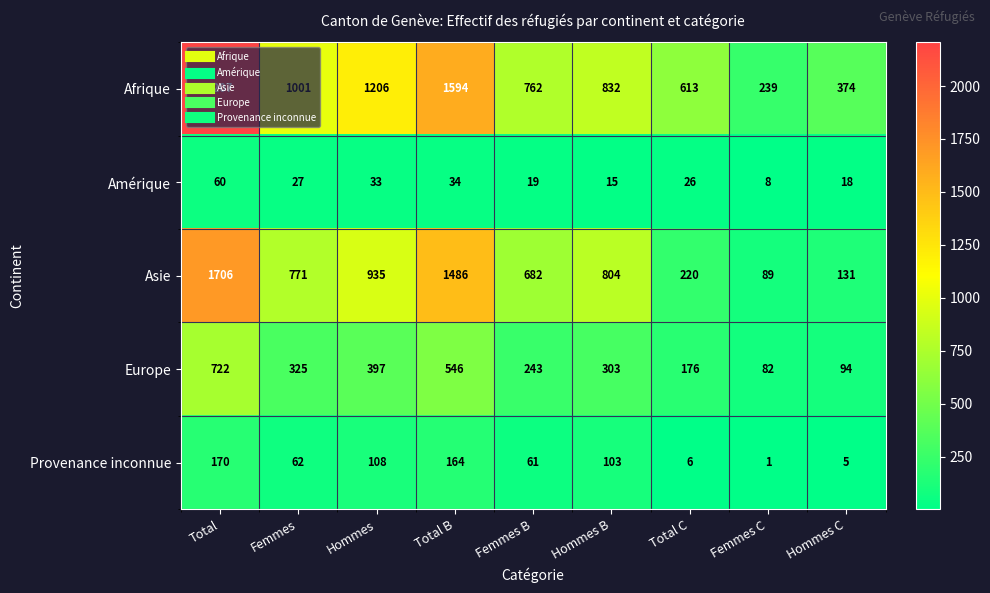

Which series has the largest total across all categories?

Afrique